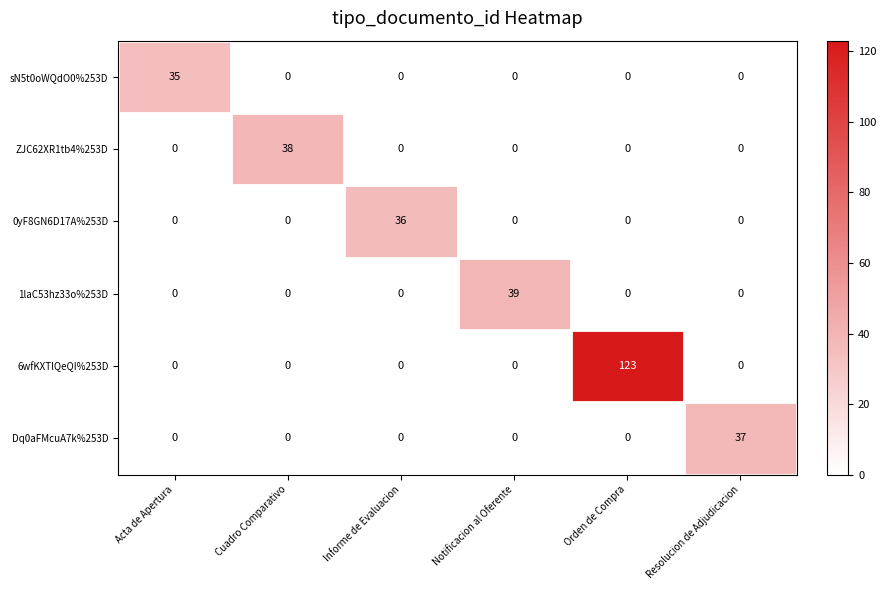

Which label corresponds to the largest value in the chart?

Orden de Compra